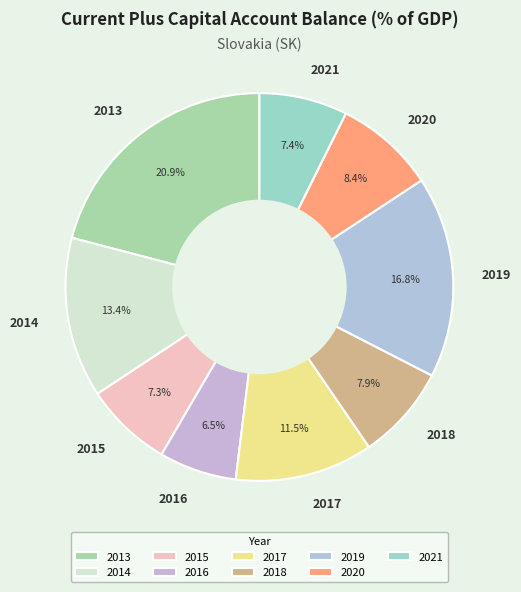

Approximately how many times larger is the value at 2019 compared to 2013?

0.8